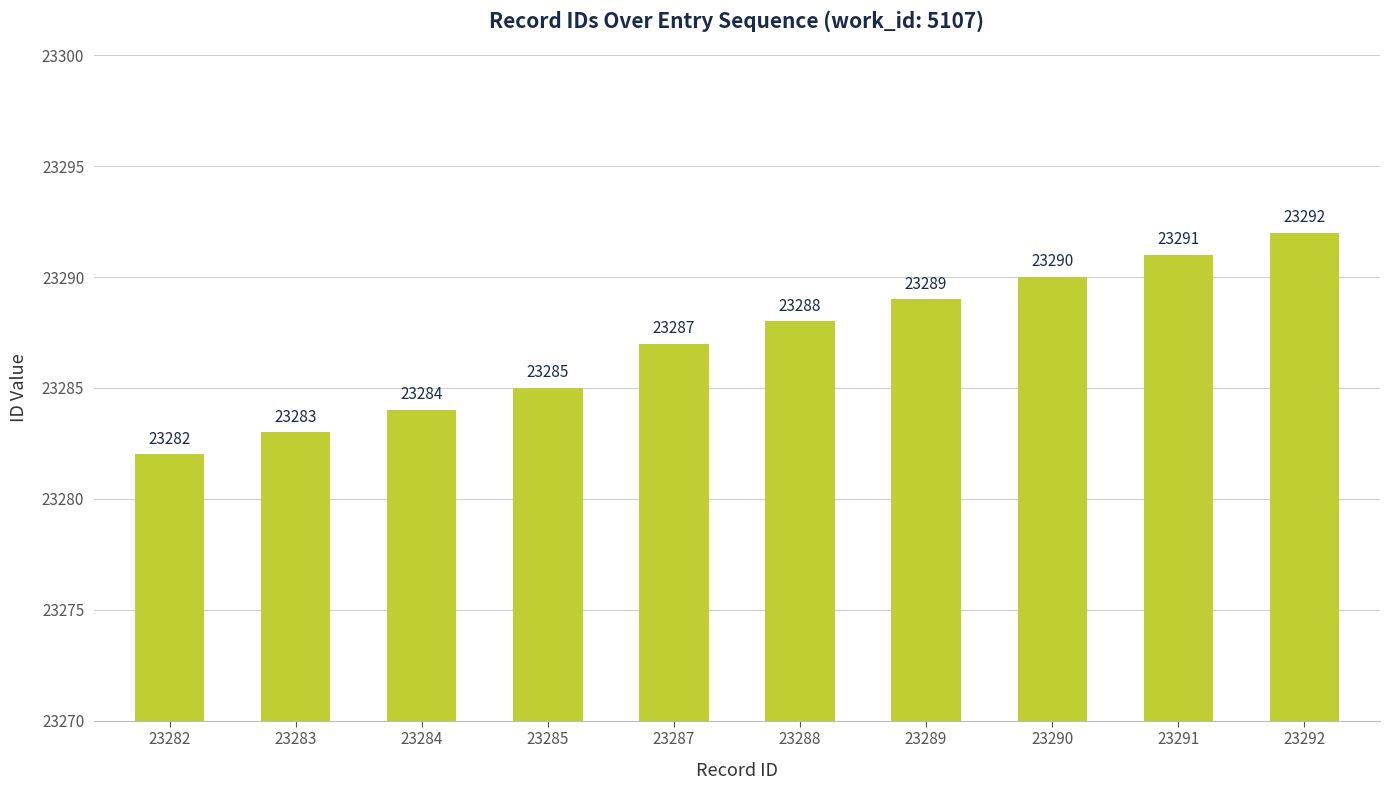

What is the maximum value shown in the chart?

23292